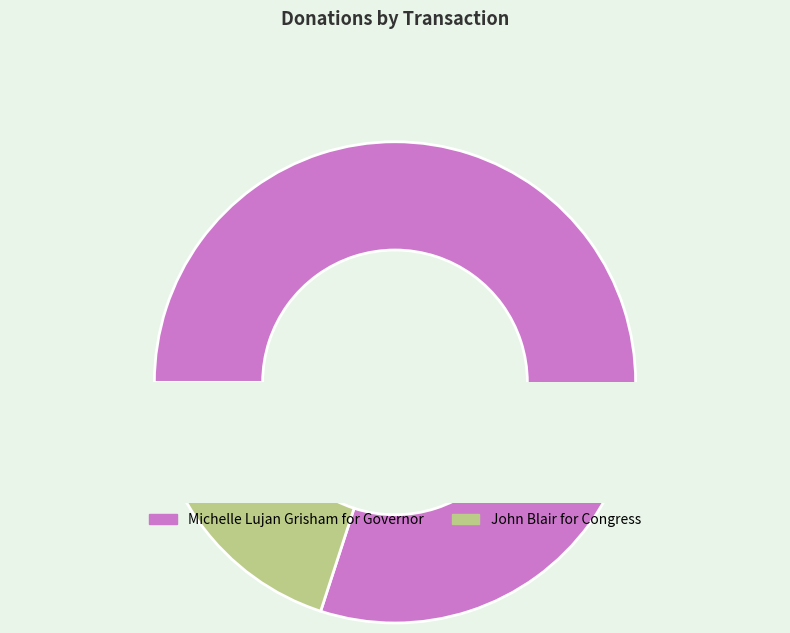

To the nearest percent, what is the difference between the 33649 and 29709 slice percentages?

60%